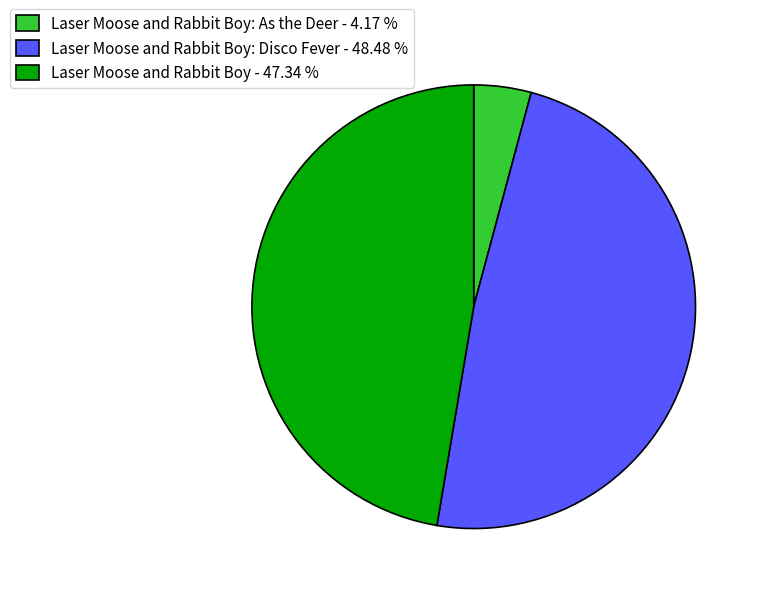

How many segments does this pie chart have?

3